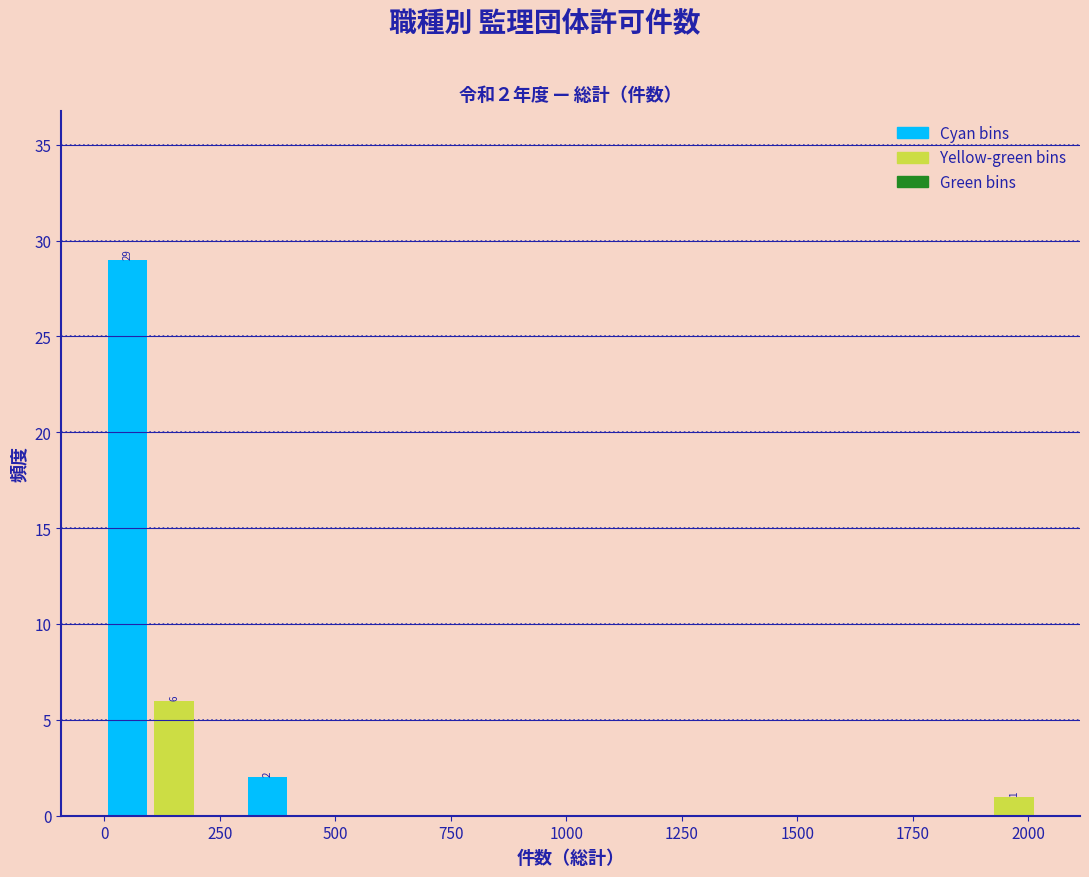

Read against the x-axis, roughly where is the centre of the tallest bar?

50